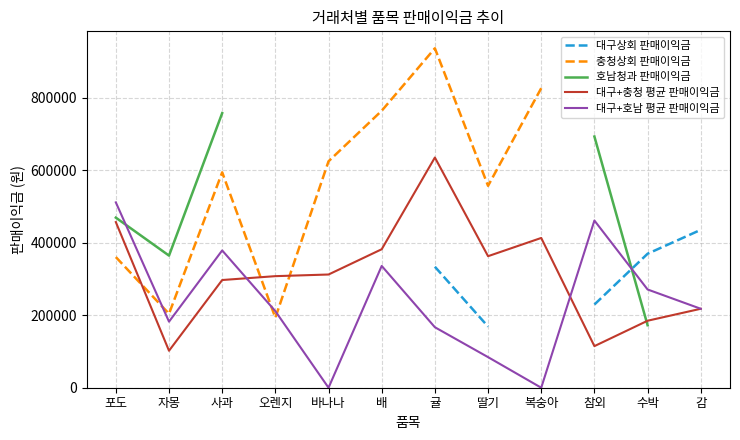

True or false: 대구+충청 평균 판매이익금 and 대구+호남 평균 판매이익금 intersect in this chart.

True